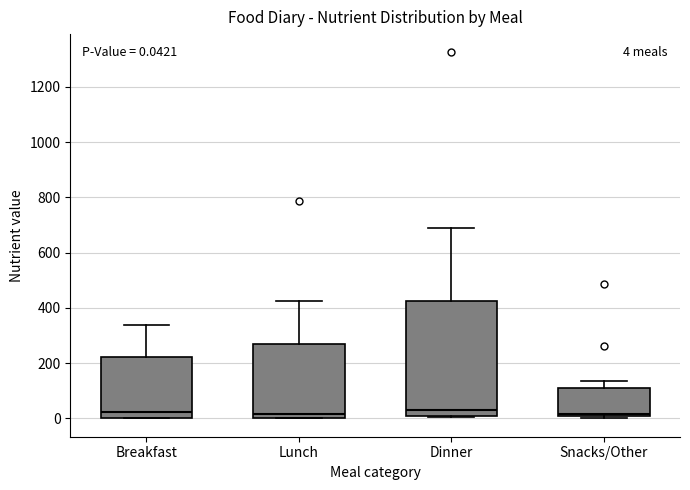

Which box is the tallest, from its lower edge to its upper edge?

Dinner